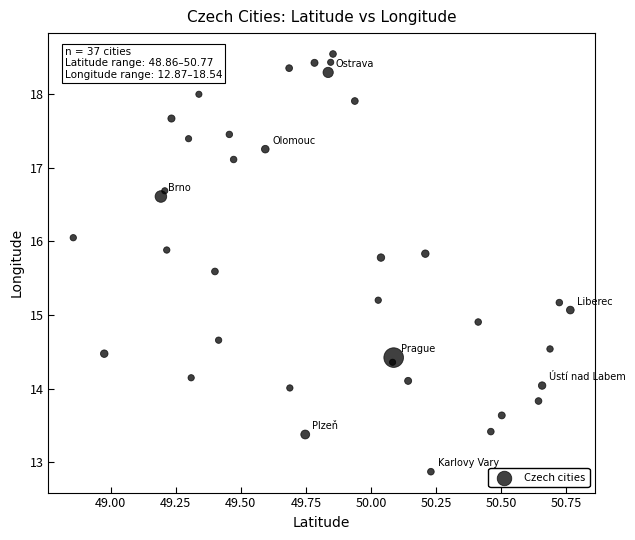

What is the range of Y values (max minus min)?

5.7